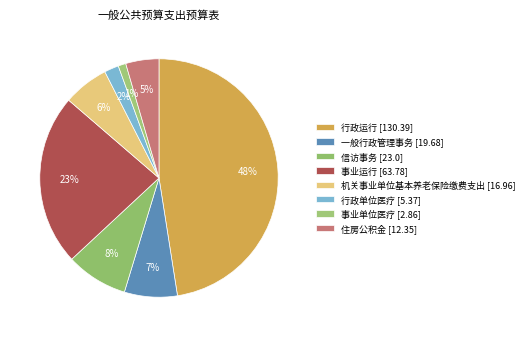

Does 行政单位医疗 [5.37] represent more than half of the total?

No